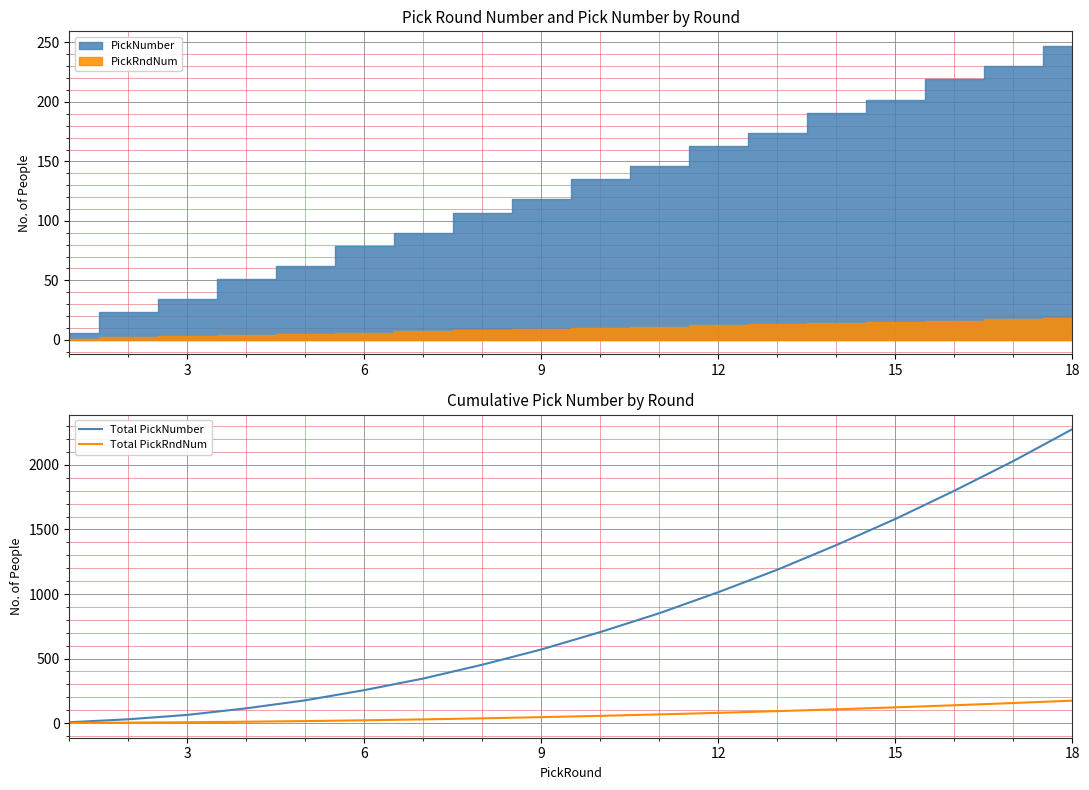

What is the highest value of the Total PickRndNum series?

173.3